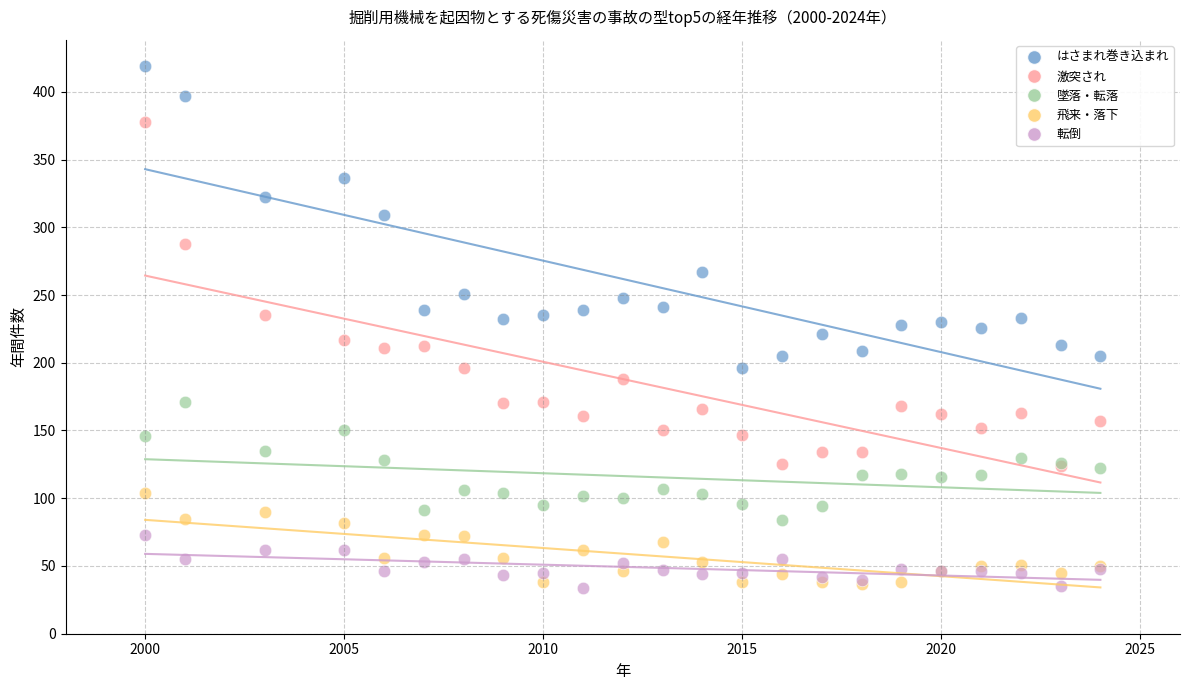

What are all the series names shown in the legend?

はさまれ巻き込まれ, 激突され, 墜落・転落, 飛来・落下, 転倒